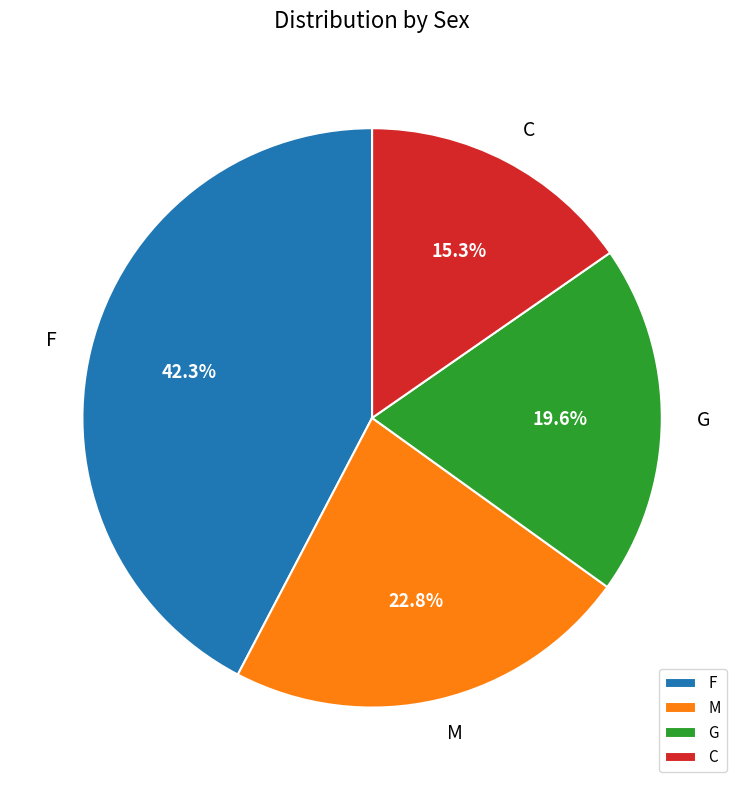

What is the smallest slice in the pie chart?

C